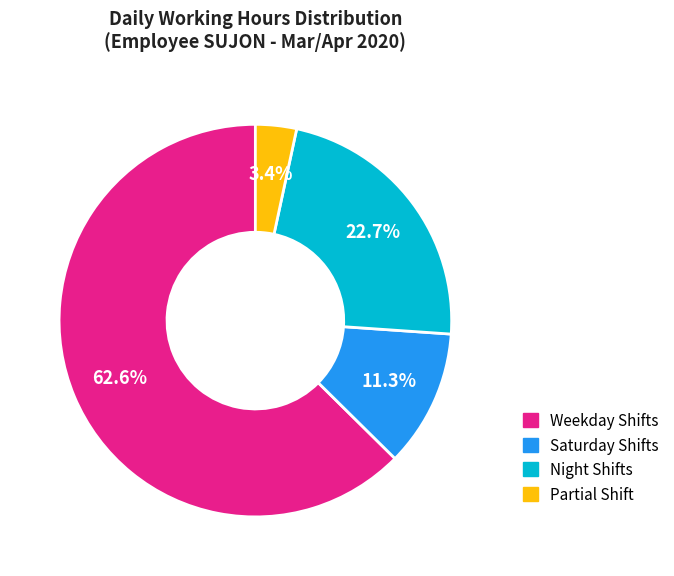

Rank the categories by value from highest to lowest.

Weekday Shifts, Night Shifts, Saturday Shifts, Partial Shift